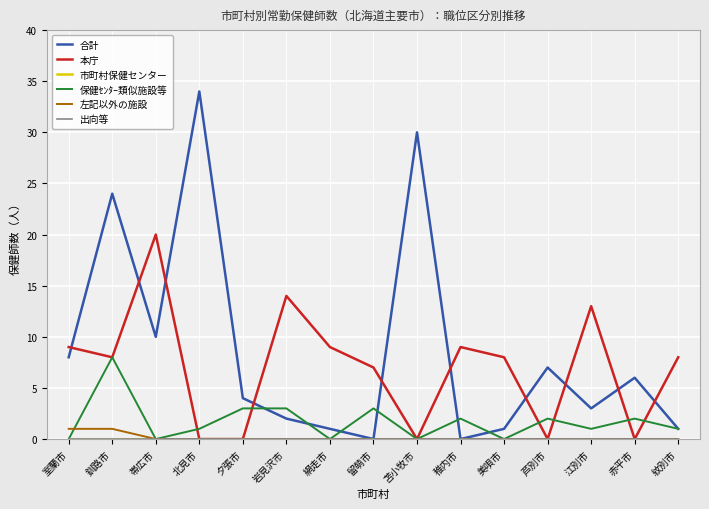

What is the label of the 8th point from the left?

留萌市